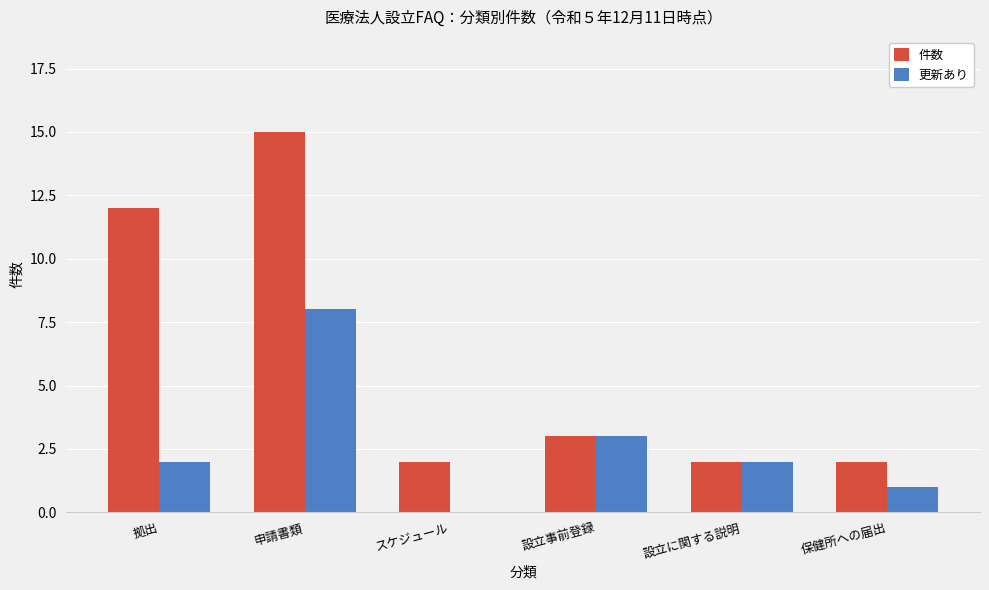

The 件数 series shows 2 at 設立に関する説明. True or false?

True